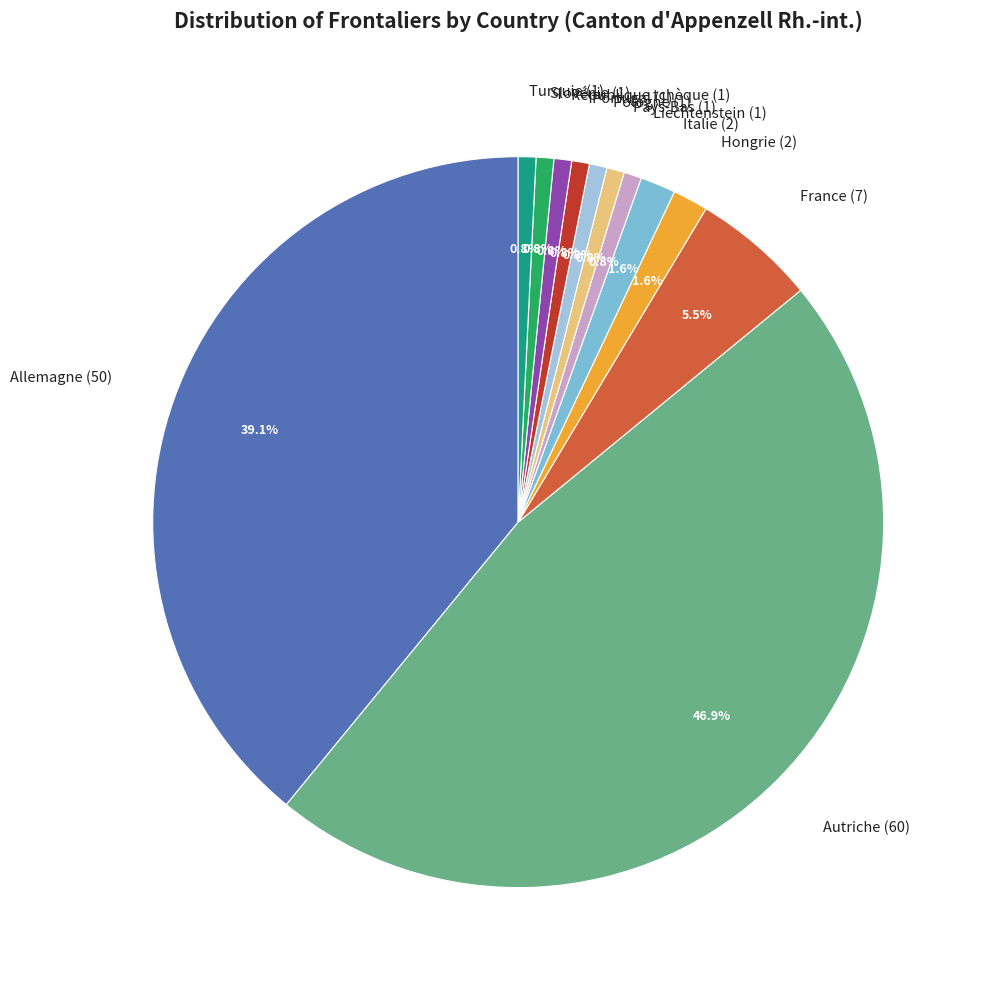

Which slice is the largest?

Autriche